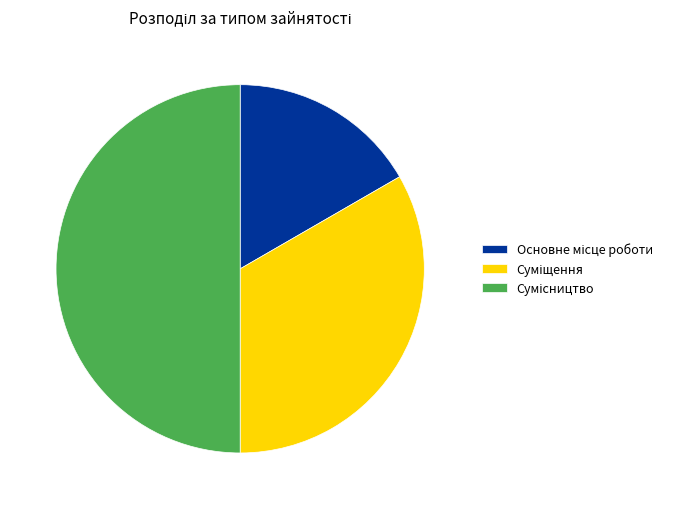

How many segments does this pie chart have?

3